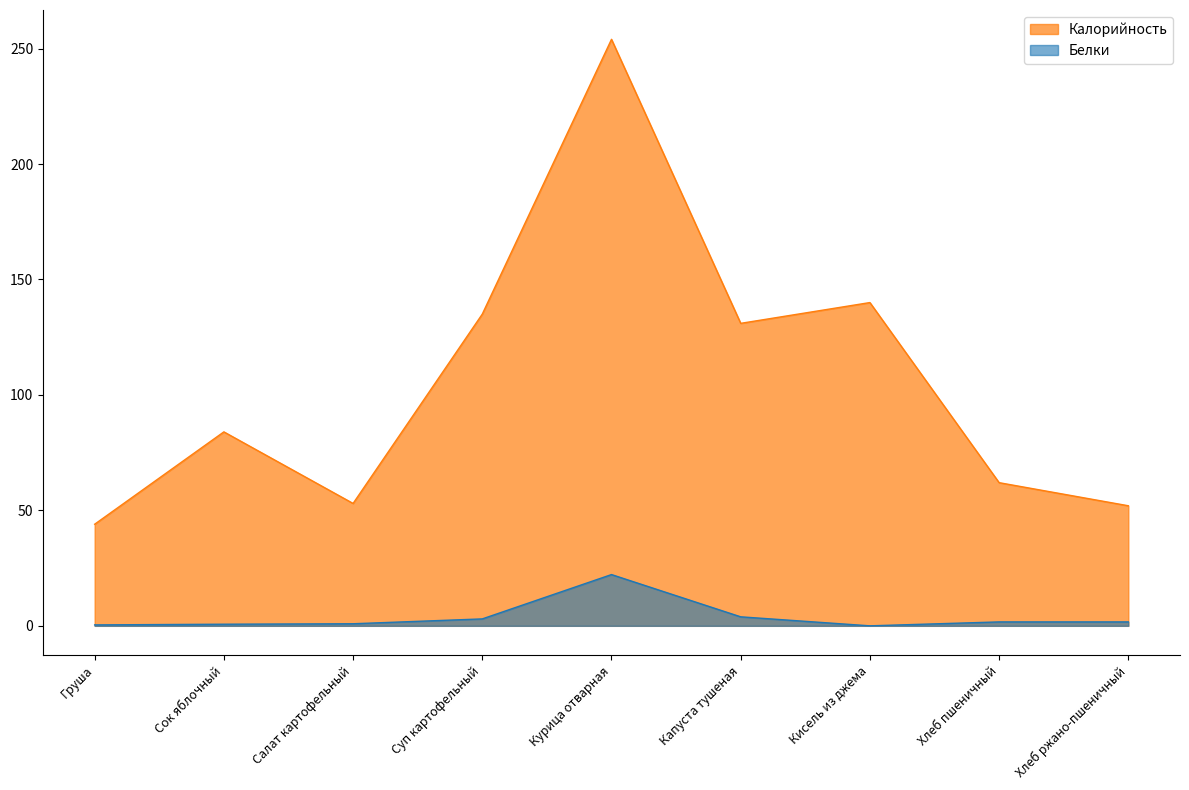

Which series has the largest range (max minus min)?

Калорийность